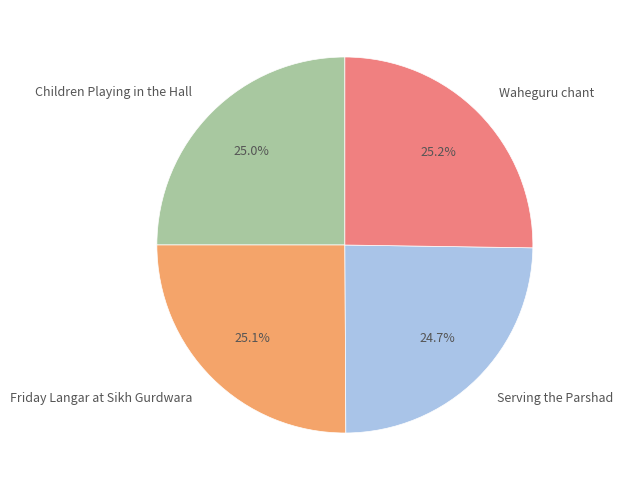

The Children Playing in the Hall slice represents 18% of the pie. True or false?

False